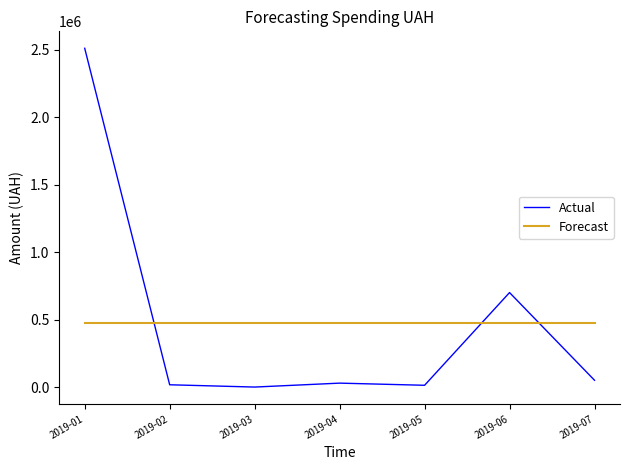

Which series ends up on top after the final intersection of Forecast and Actual?

Forecast